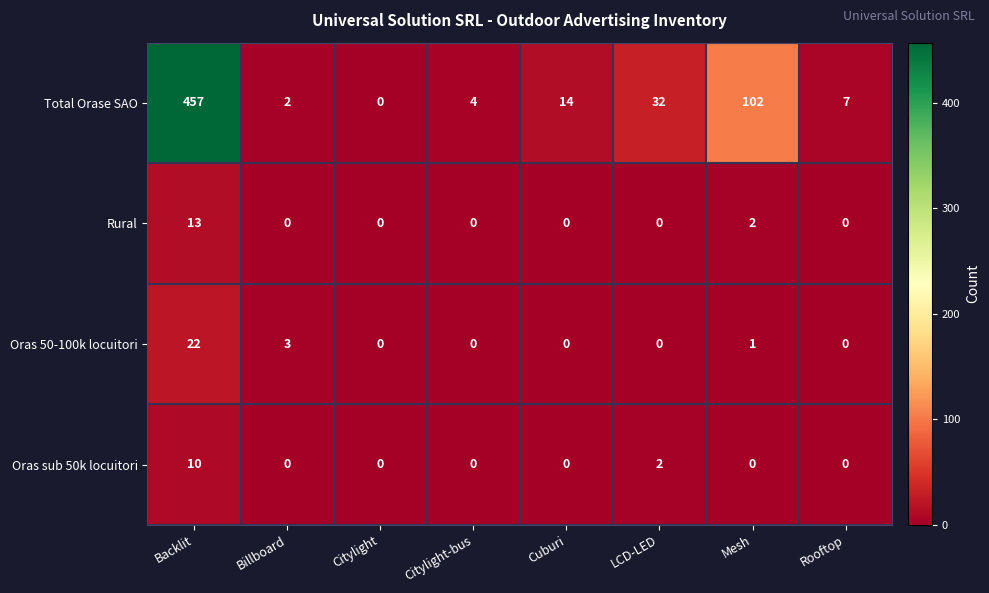

True or false: Oras 50-100k locuitori has a value of 22 at Backlit.

True